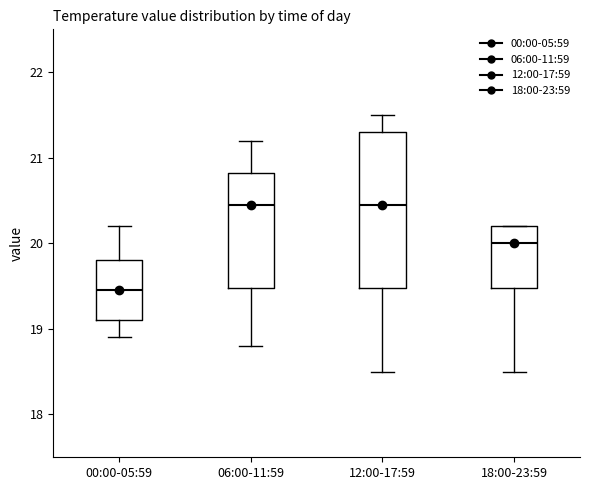

Where does the median line of the box for 12:00-17:59 sit on the y-axis? The values are not printed on the chart, so give them approximately, as read against the axis.

20.5